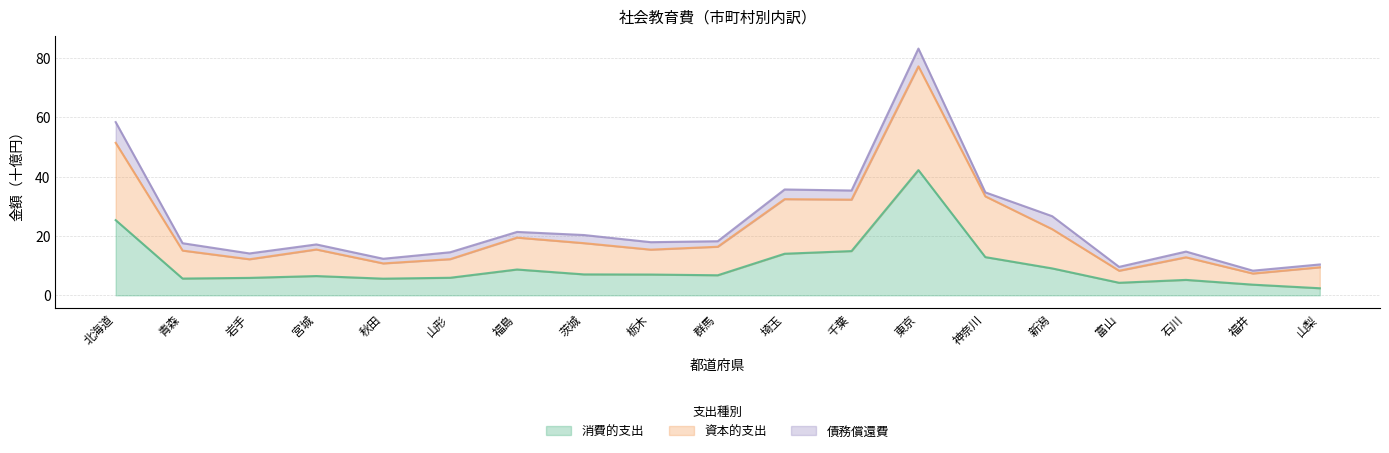

What position from the right is 石川?

3